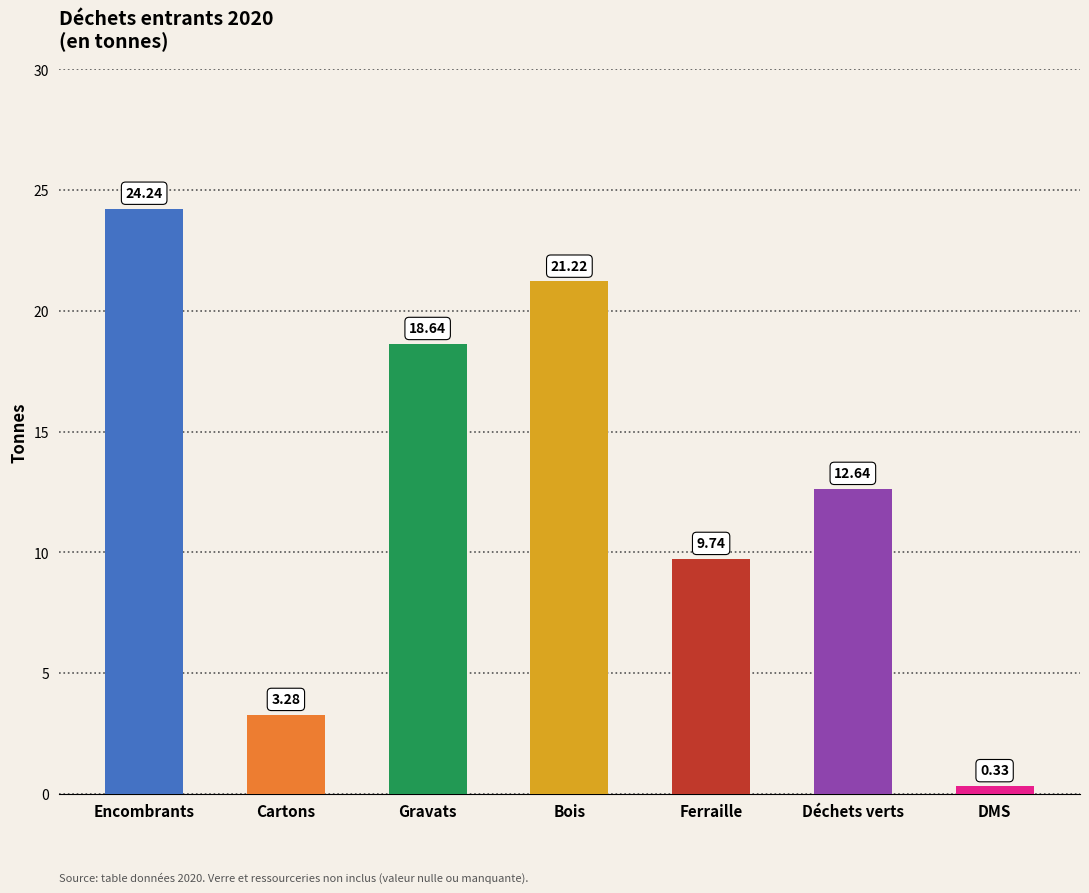

Which has a higher value, DMS or Gravats?

Gravats